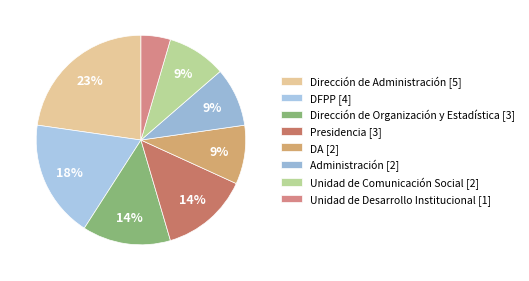

How many segments does this pie chart have?

8